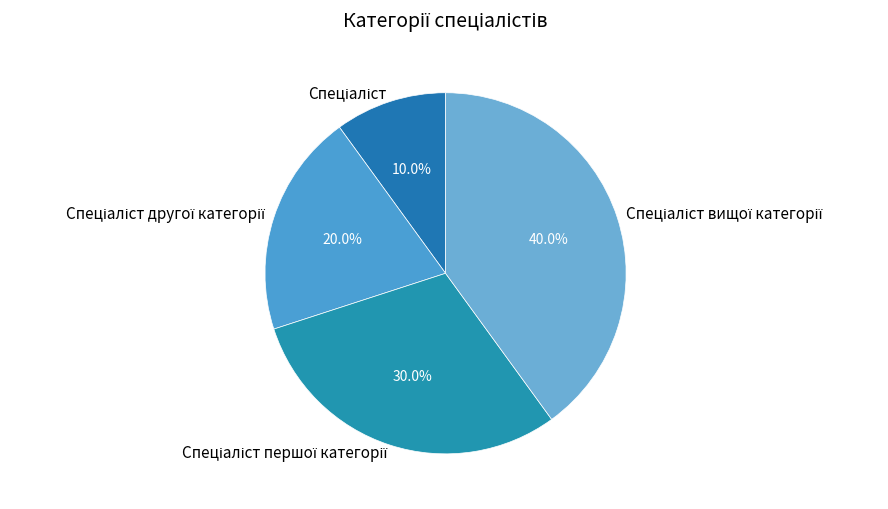

Does any single category account for the majority?

No